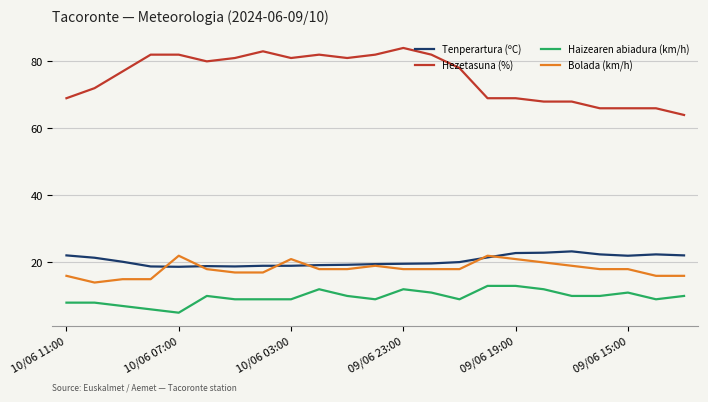

Which series has the widest spread of values?

Hezetasuna (%)